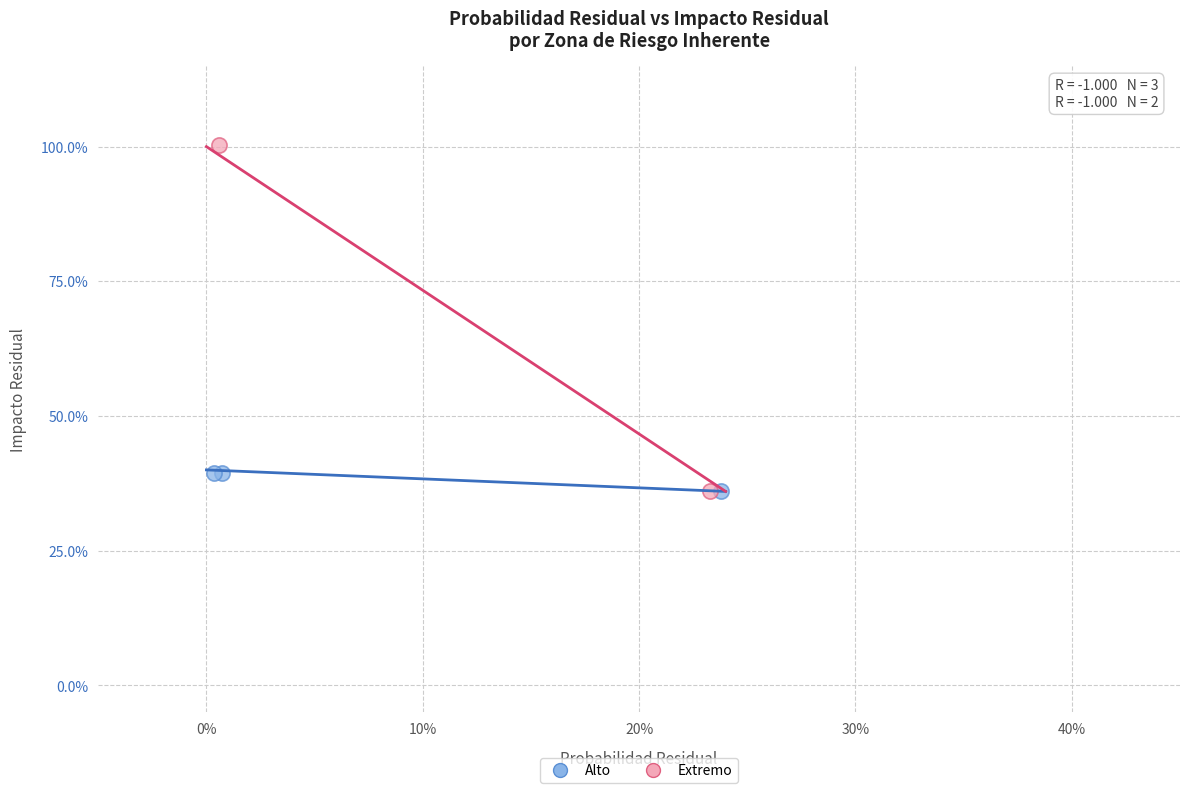

What are all the series names shown in the legend?

Alto, Extremo